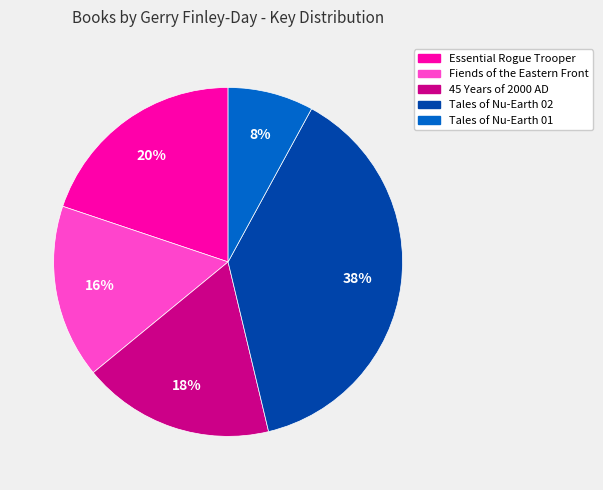

The Essential Rogue Trooper slice represents 33% of the pie. True or false?

False